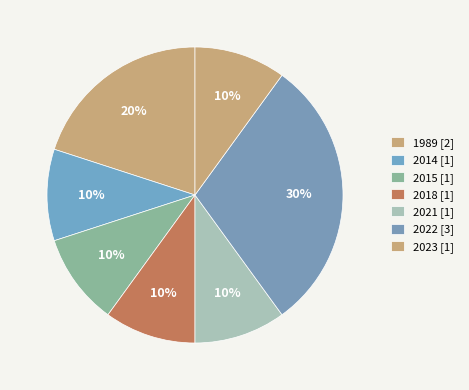

How many segments does this pie chart have?

7